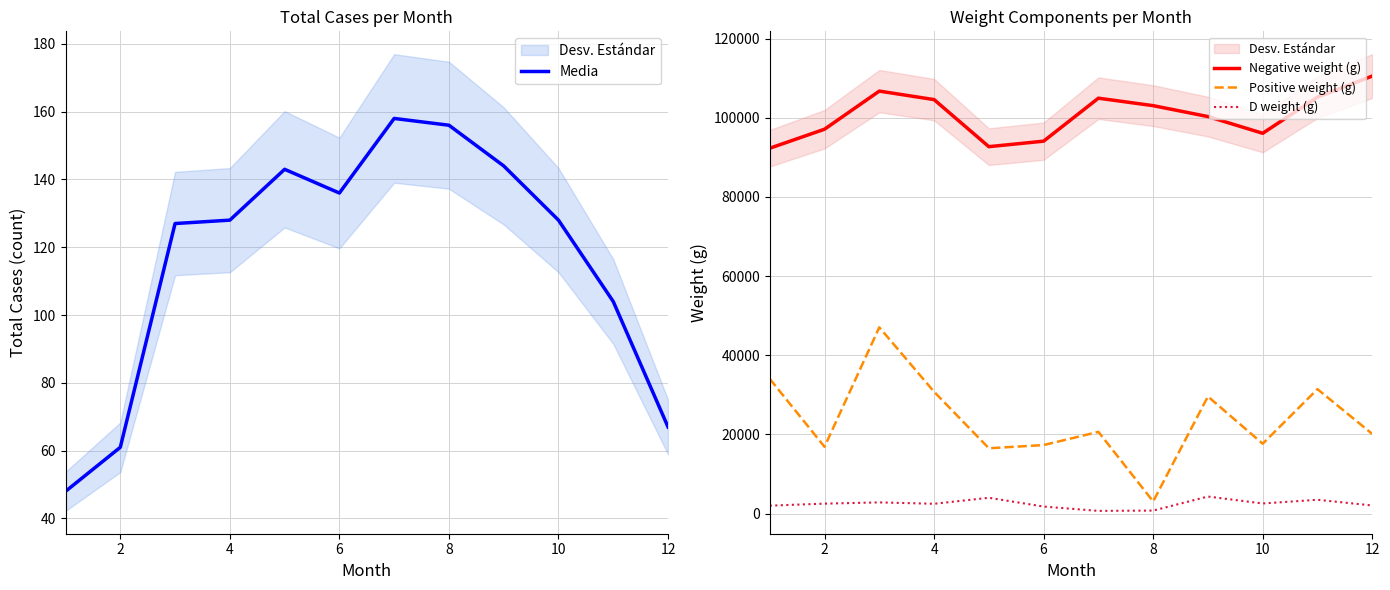

True or false: Positive weight (g) and Negative weight (g) intersect in this chart.

False